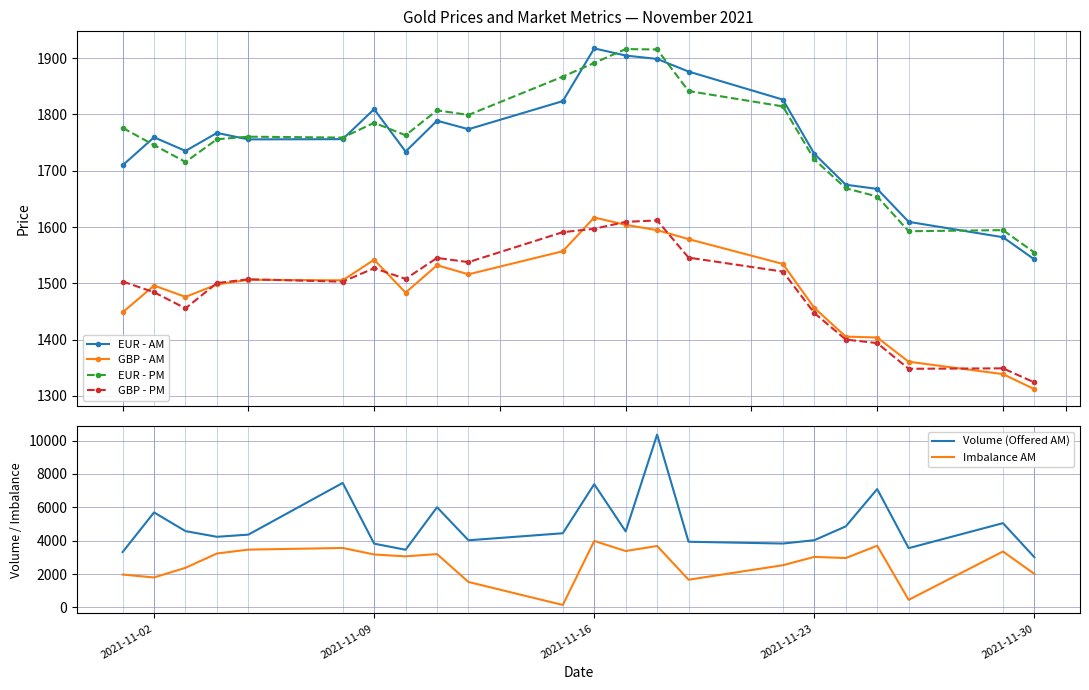

Rank the series by their maximum value, from highest to lowest.

Volume (Offered AM), Imbalance AM, EUR - AM, EUR - PM, GBP - AM, GBP - PM